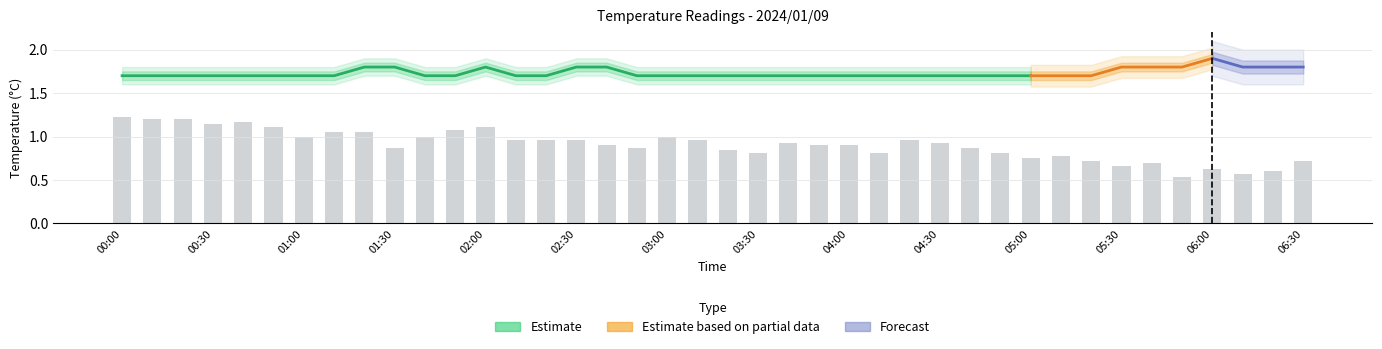

List the labels in order of value, largest first.

00:00, 00:10, 00:20, 00:40, 00:30, 00:50, 02:00, 01:50, 01:10, 01:20, 01:00, 01:40, 03:00, 02:10, 02:20, 02:30, 03:10, 04:20, 03:40, 04:30, 02:40, 03:50, 04:00, 01:30, 02:50, 04:40, 03:20, 03:30, 04:10, 04:50, 05:10, 05:00, 05:20, 06:30, 05:40, 05:30, 06:00, 06:20, 06:10, 05:50